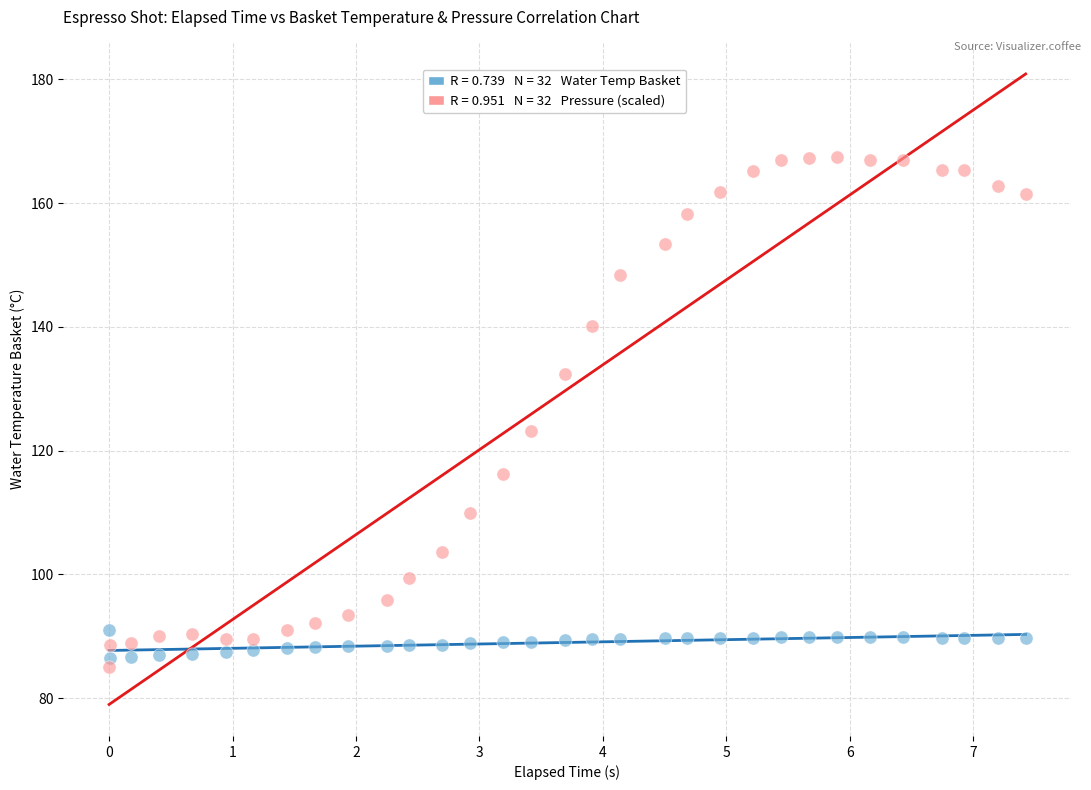

Across all data points, what is the range of Y values (max minus min)?

82.5